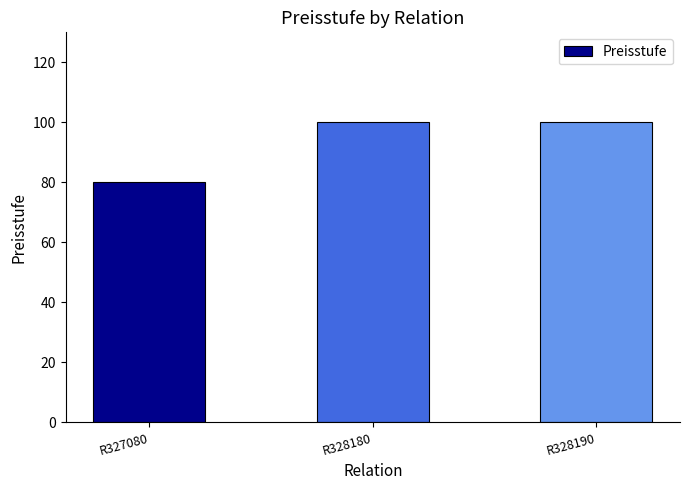

Is it true that the value at R327080 is 31?

False